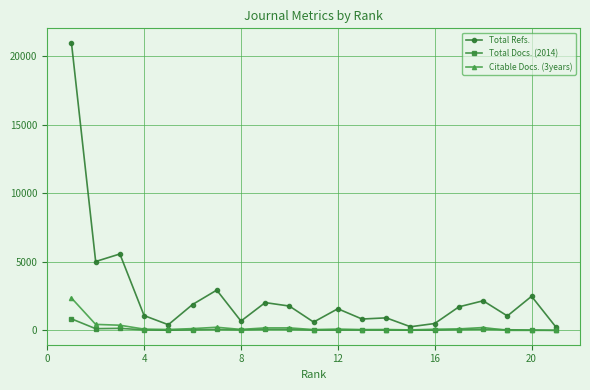

At how many categories does at least one series exceed 4345?

3